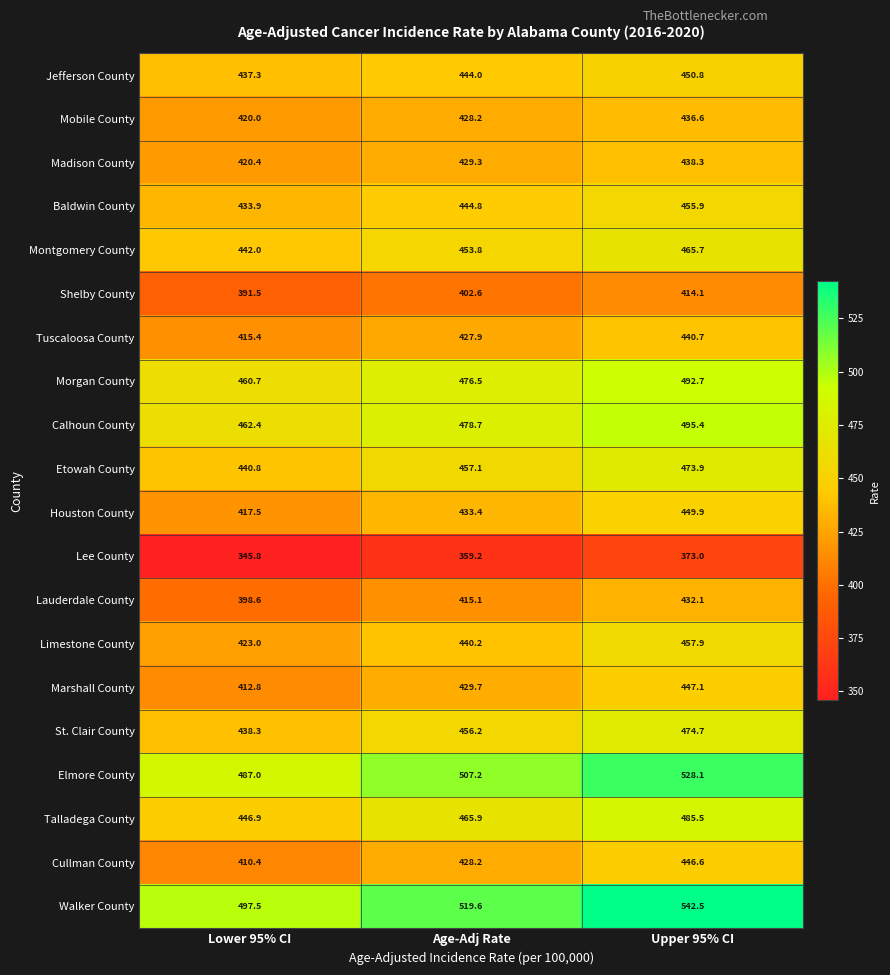

What is the minimum value shown in the chart?

345.8